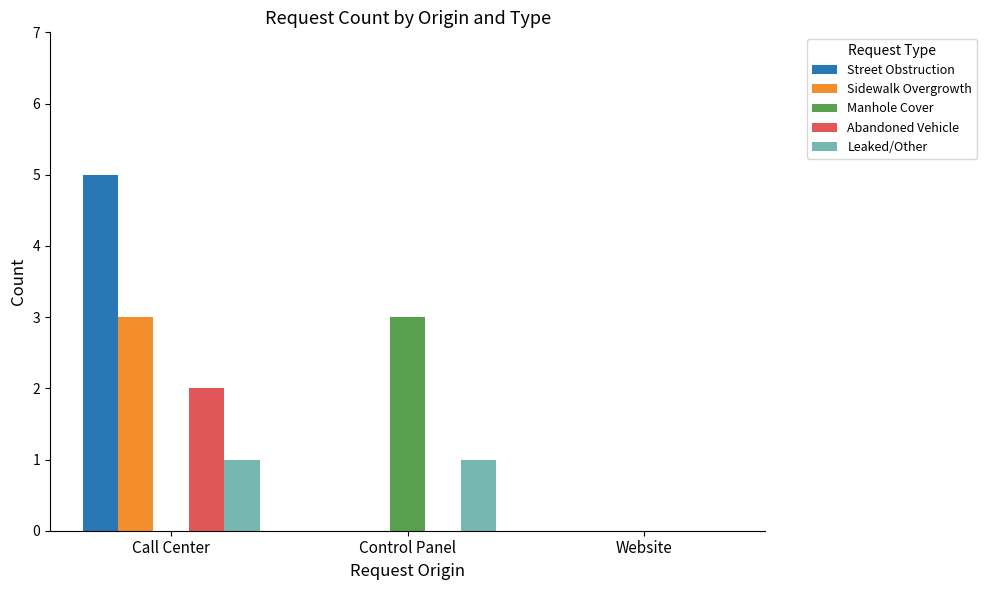

The Sidewalk Overgrowth series shows 3 at Call Center. True or false?

True